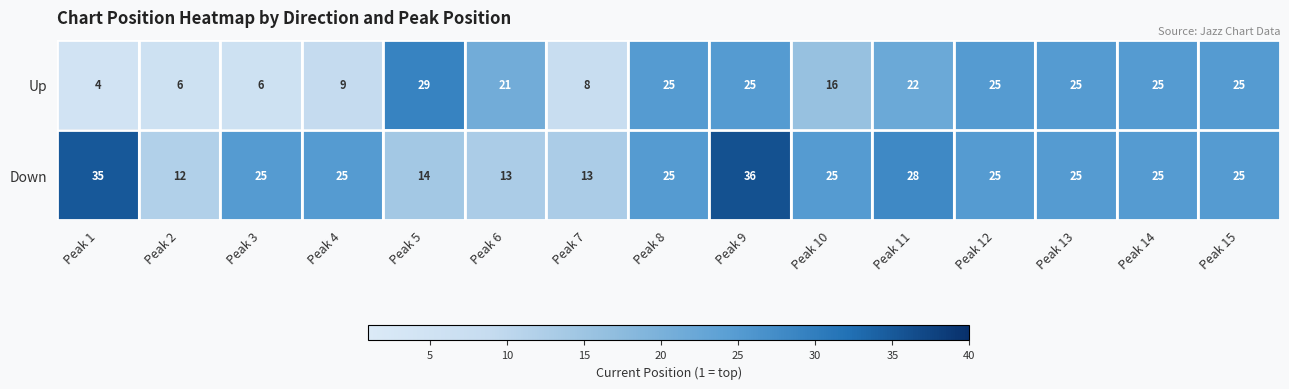

The value of Down at Peak 9 is 47. True or false?

False